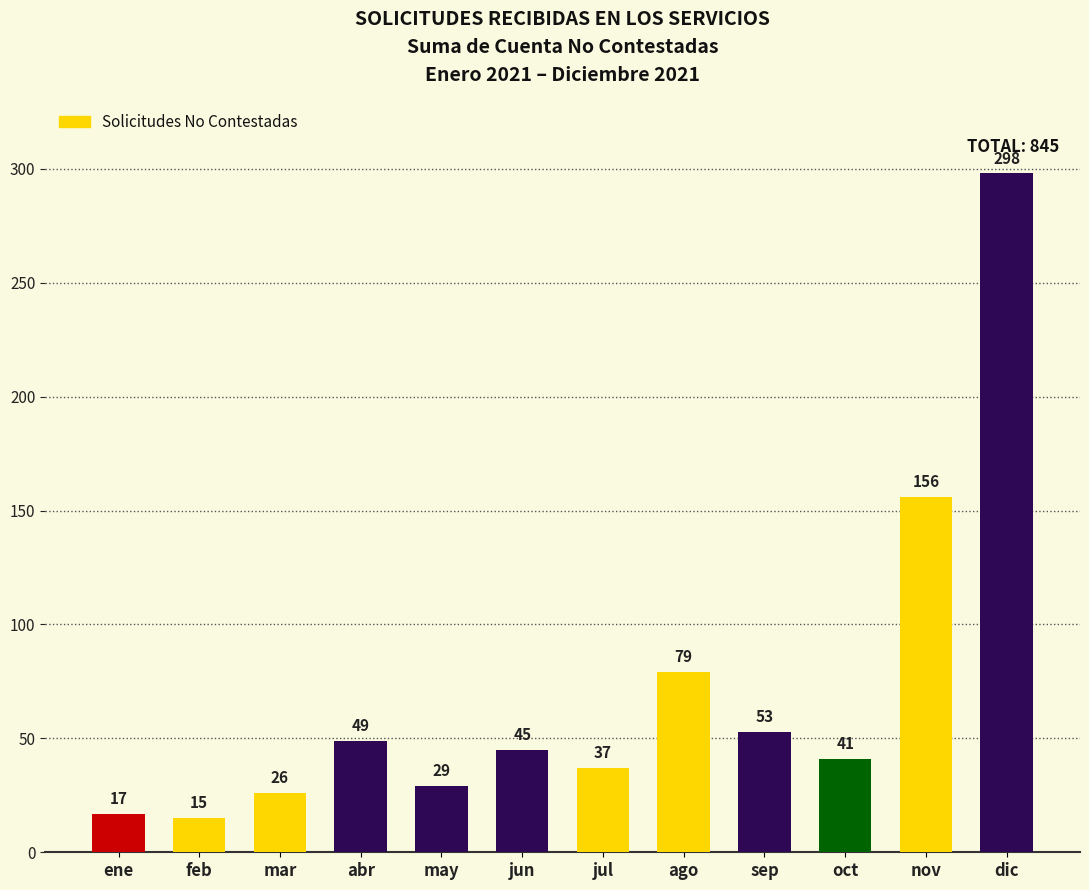

Where is the data nearest to the value 156?

nov